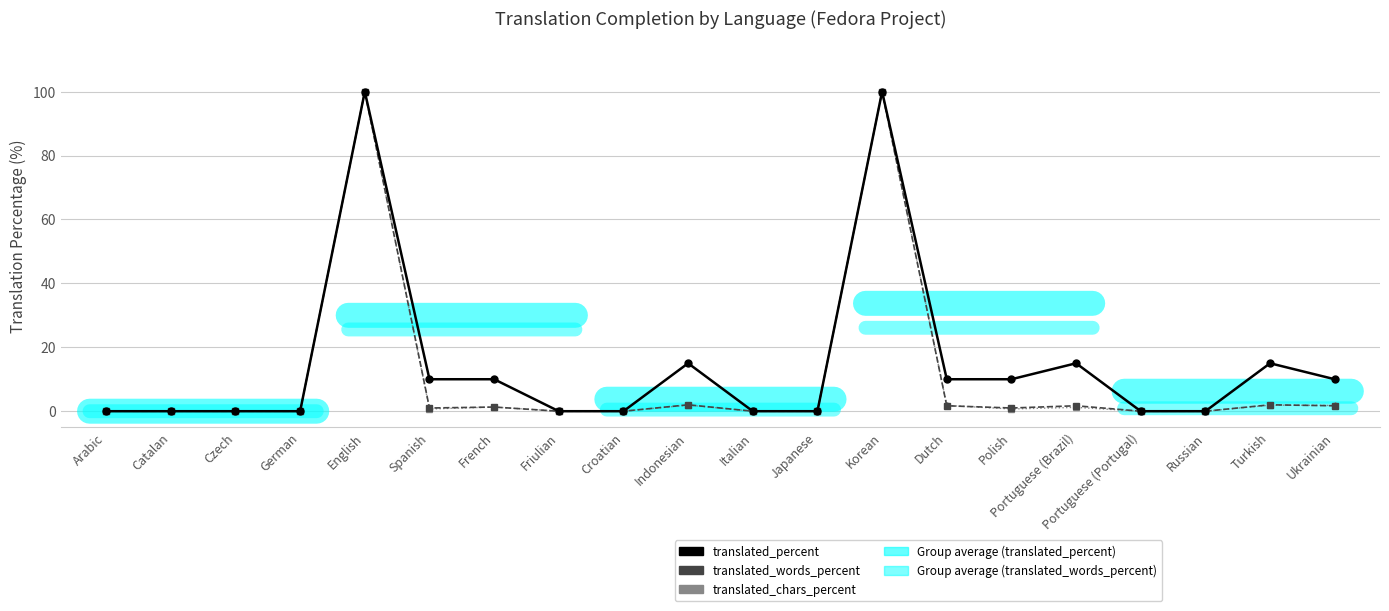

Does the chart display data point markers on the line(s)?

Yes